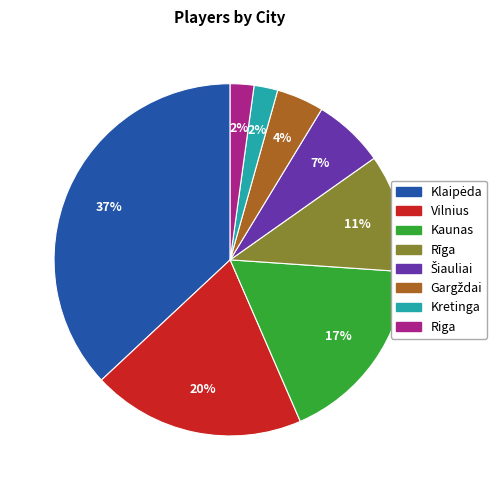

To the nearest percent, what is the average slice percentage?

12%